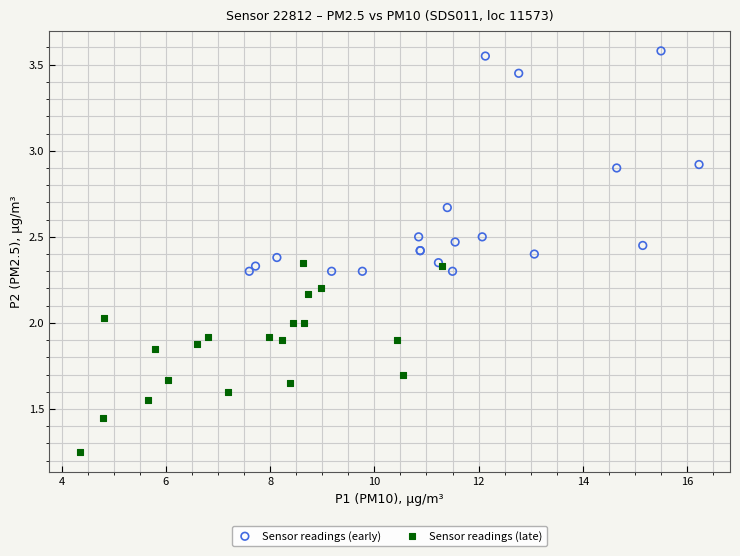

Which series reaches the minimum Y coordinate?

Sensor readings (late)